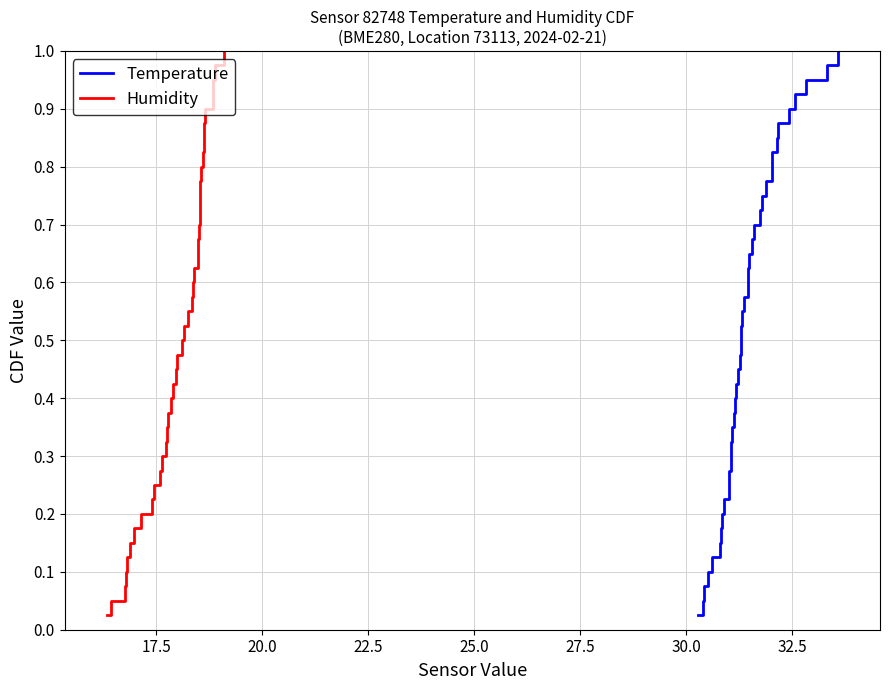

How many lines are shown in the chart?

2